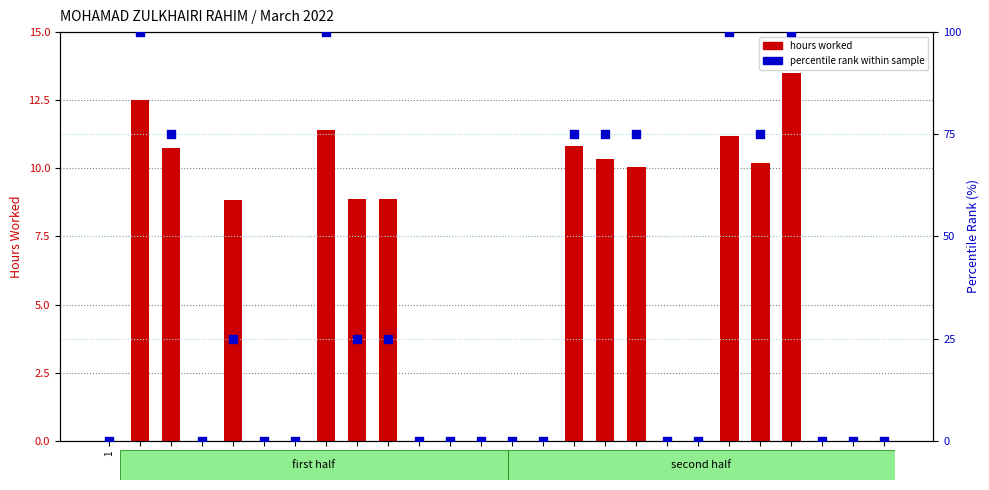

Which series has the widest spread of Y values?

percentile rank within sample